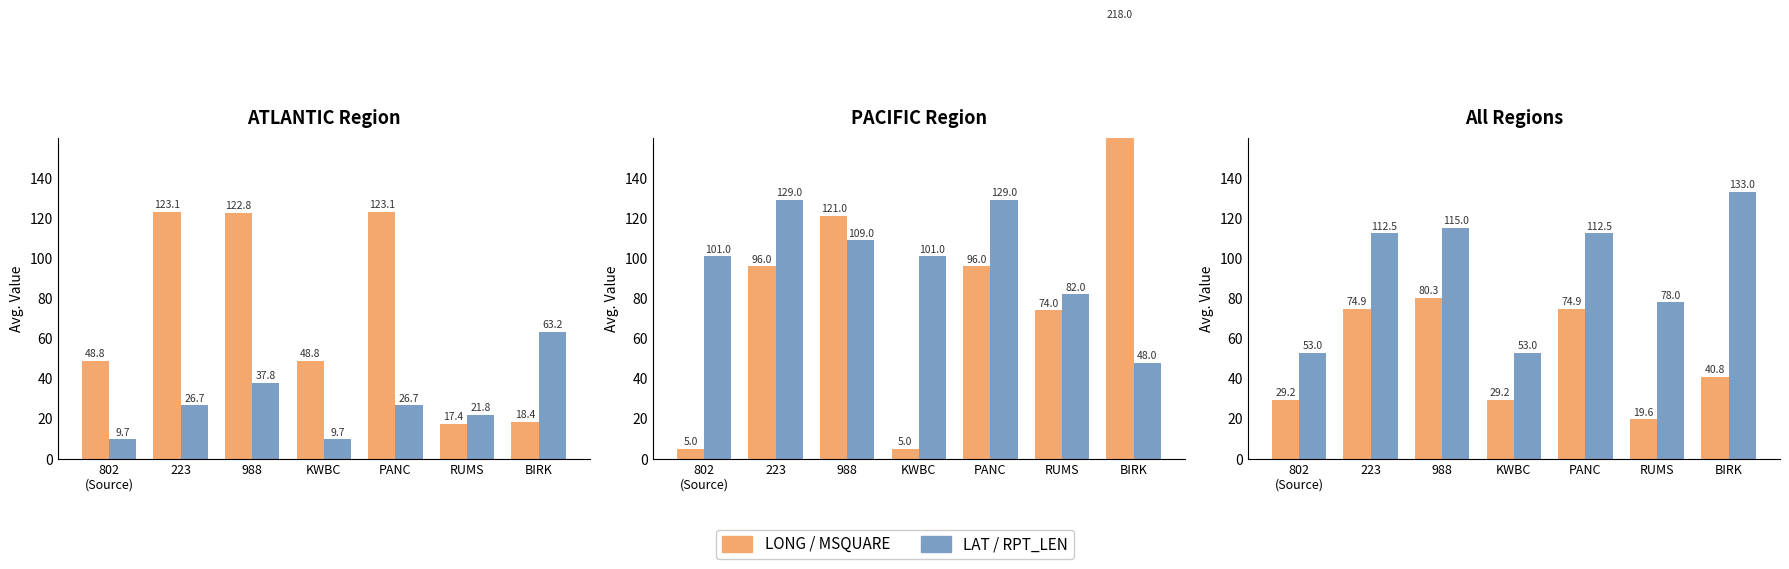

What is the total value across all series at RUMS?

97.6